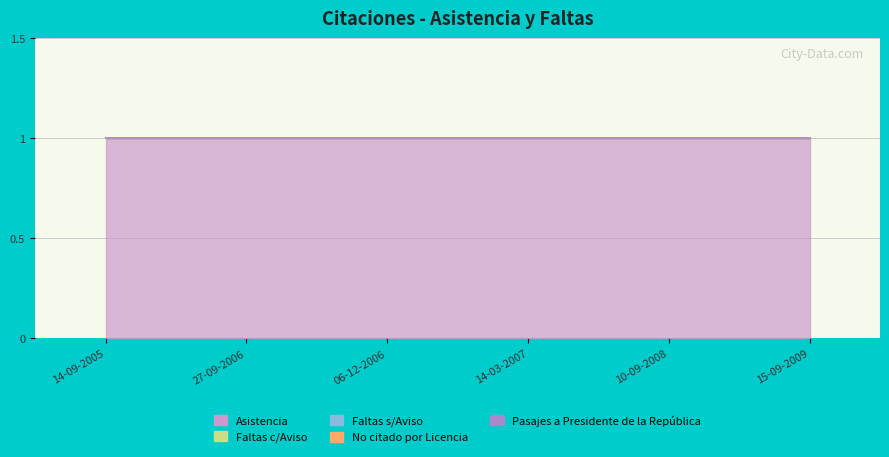

At how many categories does at least one series exceed 0?

6